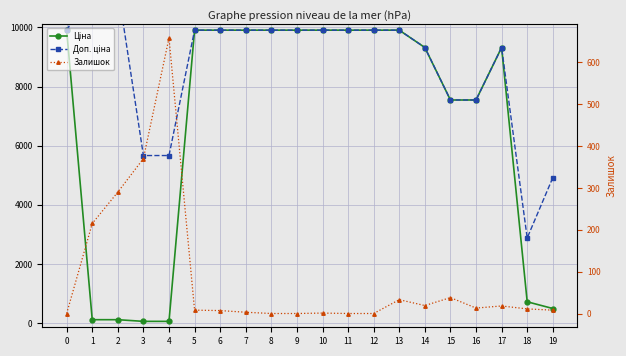

Reading right to left, transcribe all the data shown in this chart.

Ціна: 491.7	719.6	9321.4	7545.9	7545.9	9321.4	9908.5	9908.5	9908.5	9908.5	9908.5	9908.5	9908.5	9908.5	9908.5	56.7	56.7	113.3	113.3	9908.5
Доп. ціна: 4917.4	2878.5	9321.4	7545.9	7545.9	9321.4	9908.5	9908.5	9908.5	9908.5	9908.5	9908.5	9908.5	9908.5	9908.5	5667.0	5667.0	11334.0	11334.0	9908.5
Залишок: 8.0	11.0	18.0	13.0	38.0	19.0	33.0	0.0	0.0	1.0	0.0	0.0	3.0	7.0	8.0	658.0	370.0	290.0	215.0	0.0